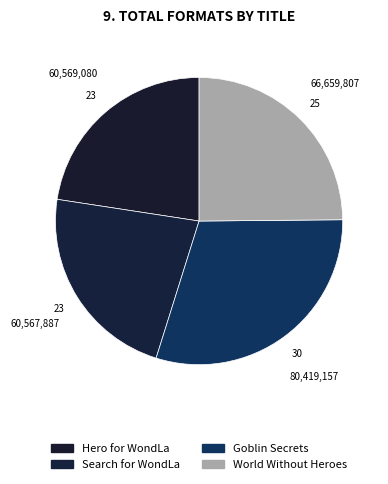

Which slice is the smallest?

Search for WondLa